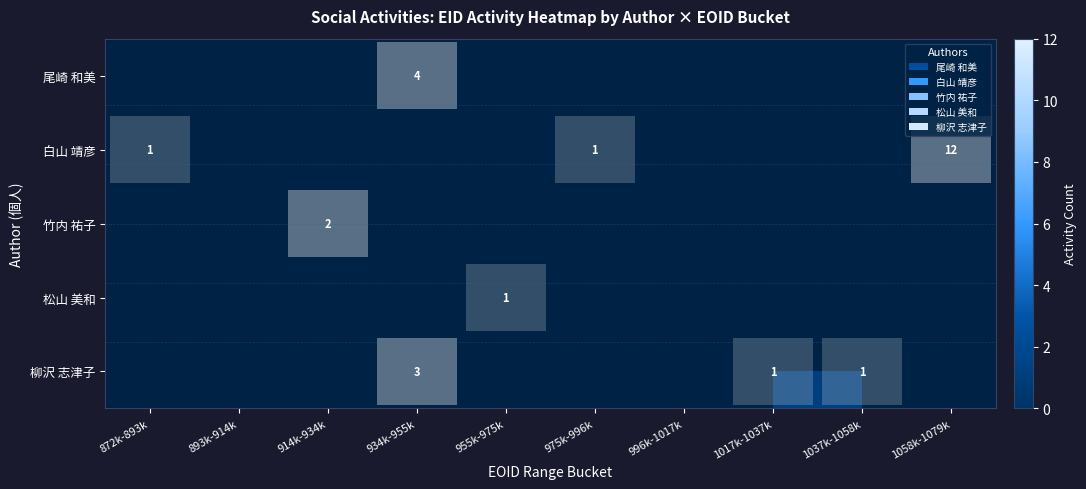

True or false: row_1 has a value of 1.7 at 975k-996k.

False